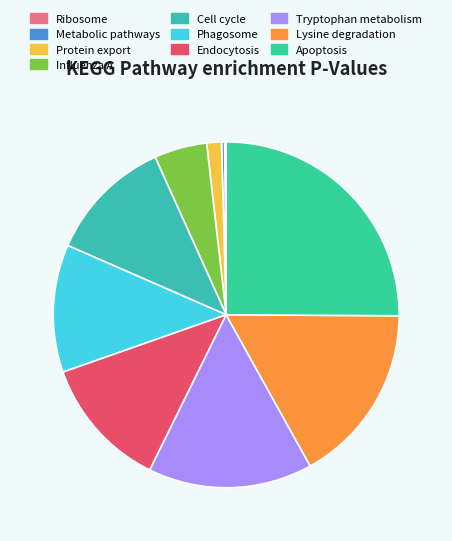

Rank the categories by value from highest to lowest.

Apoptosis, Lysine degradation, Tryptophan metabolism, Endocytosis, Phagosome, Cell cycle, Influenza A, Protein export, Metabolic pathways, Ribosome